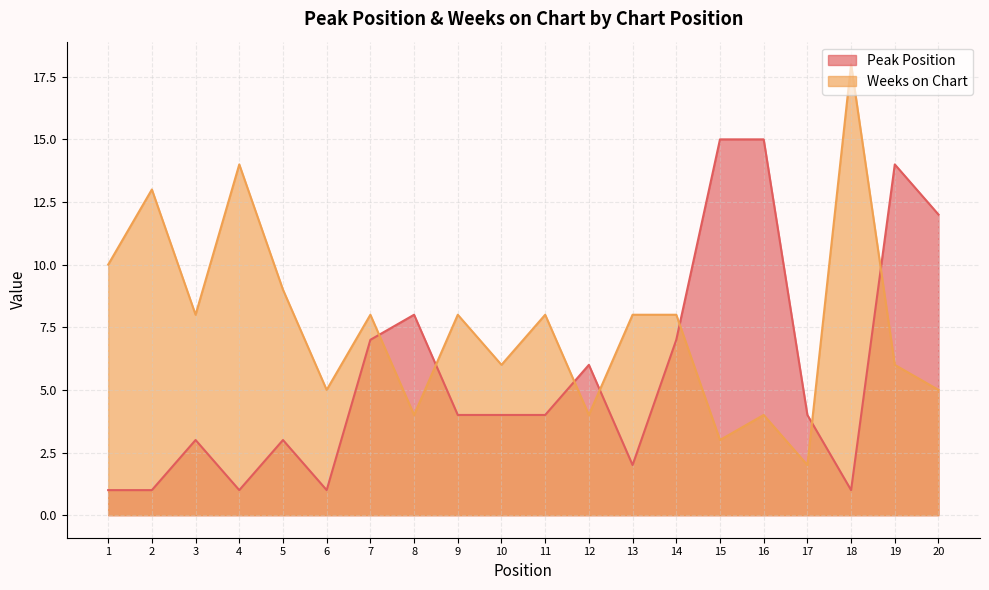

How many lines are shown in the chart?

2